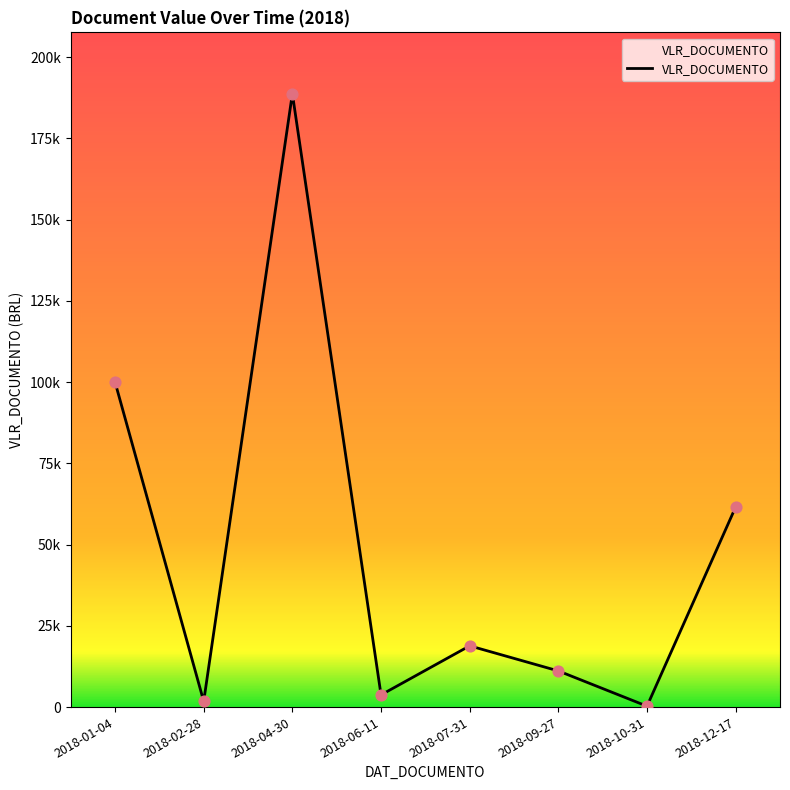

What is the change in value from 2018-09-27 to 2018-12-17?

+50453.7